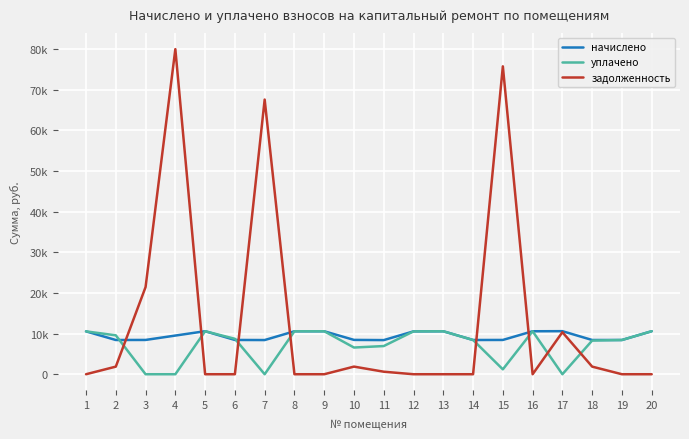

Between 6 and 3, which is larger?

3